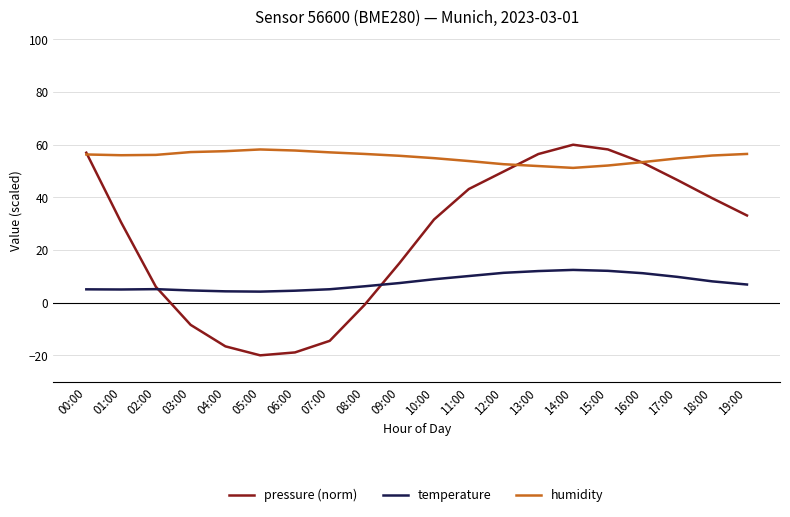

Where is pressure (norm) nearest to the value 20?

09:00